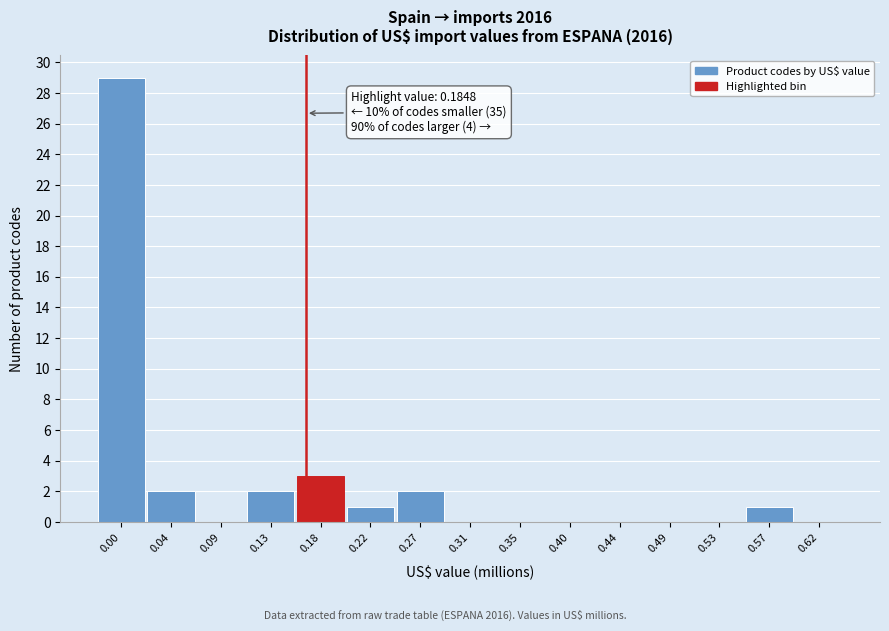

Reading right to left, what are all the values shown in this chart?

0.62=0	0.57=1	0.53=0	0.49=0	0.44=0	0.40=0	0.35=0	0.31=0	0.27=2	0.22=1	0.18=3	0.13=2	0.09=0	0.04=2	0.00=29